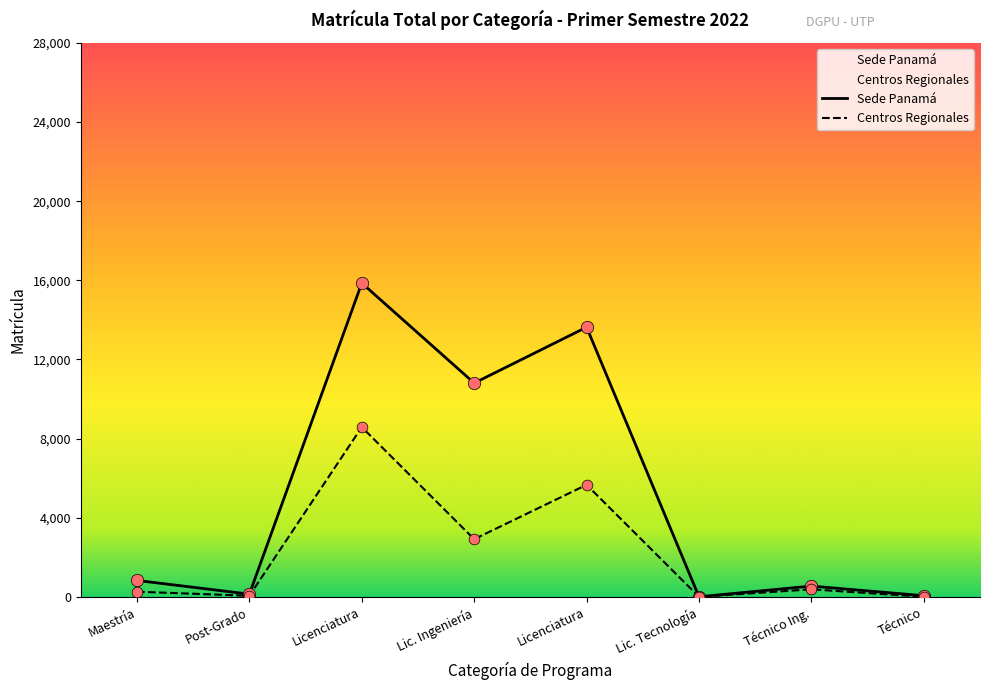

Is the value of Centros Regionales at Técnico Ing. greater than the value of Sede Panamá at Técnico Ing.?

No